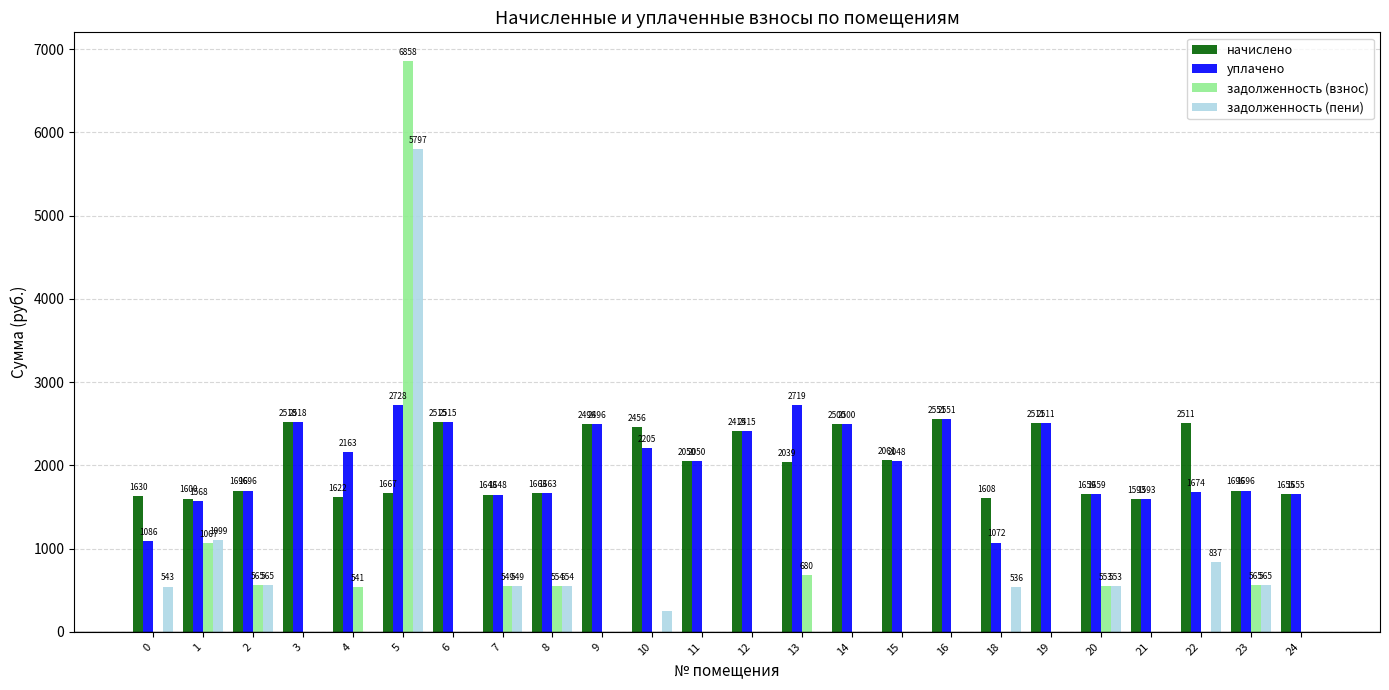

What is the greatest value displayed?

6858.2